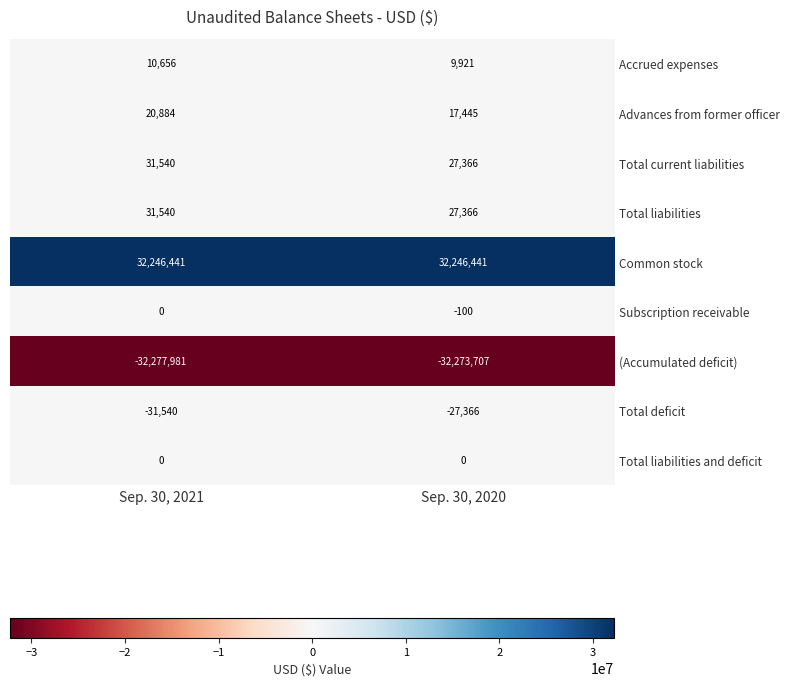

Reading right to left, list all the values displayed in this chart.

Accrued expenses: 9921	10656
Advances from former officer: 17445	20884
Total current liabilities: 27366	31540
Total liabilities: 27366	31540
Common stock: 32246441	32246441
Subscription receivable: -100	0
(Accumulated deficit): -32273707	-32277981
Total deficit: -27366	-31540
Total liabilities and deficit: 0	0